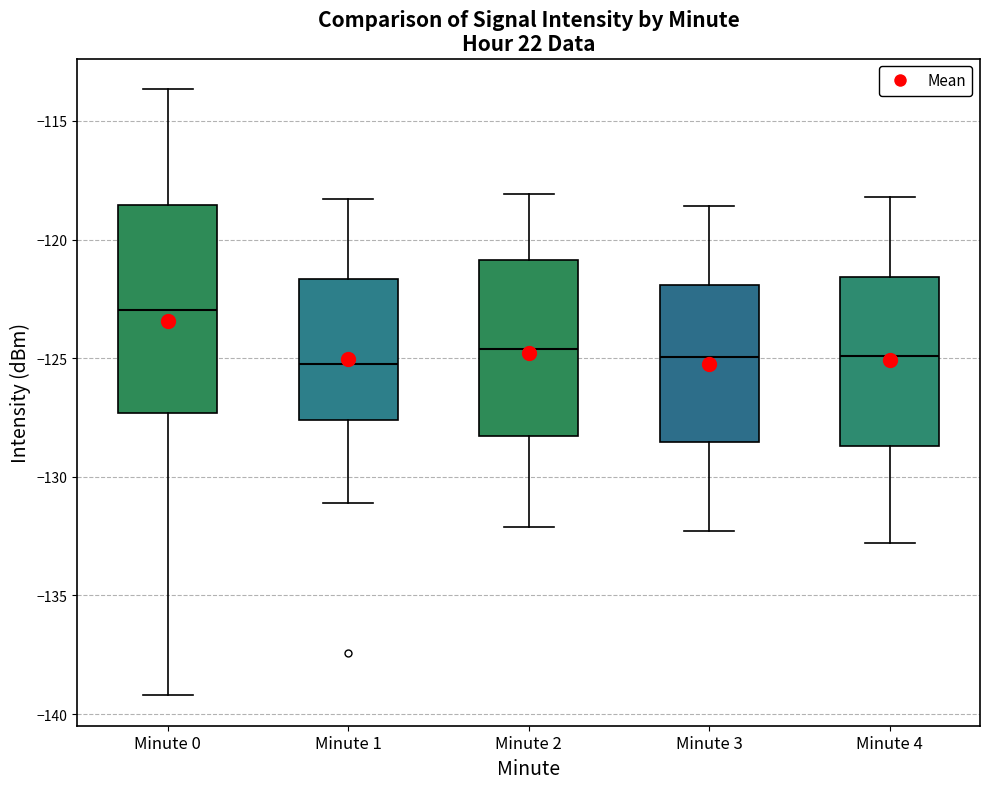

Comparing the boxes themselves (not the whiskers), which one is the tallest?

Minute 0